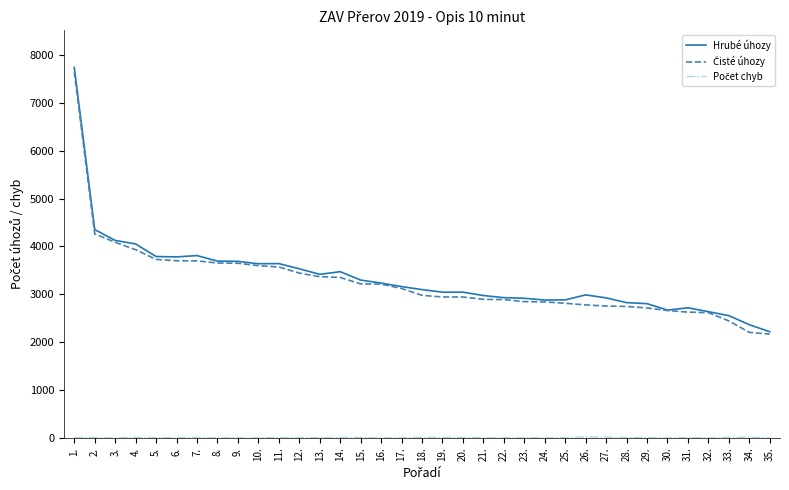

What is the maximum value shown in the chart?

7738